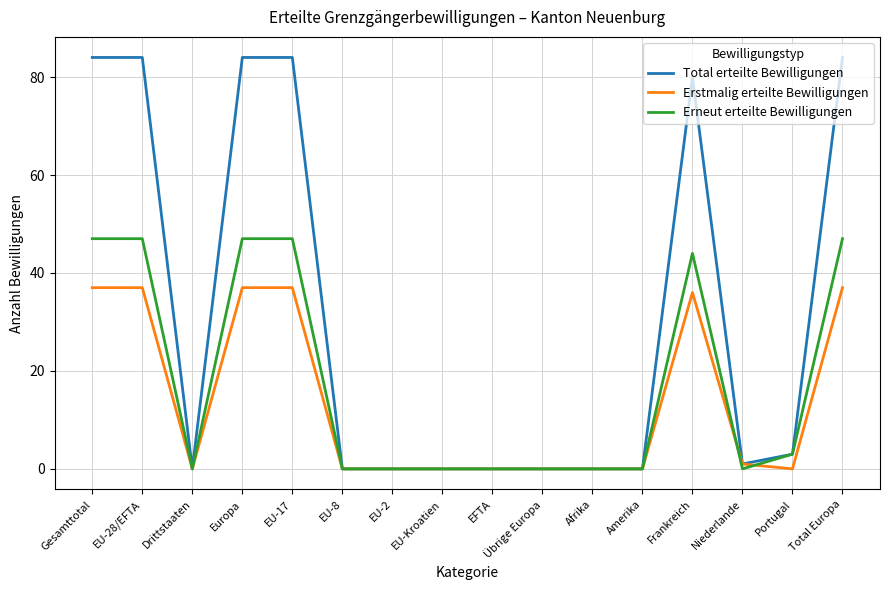

What is the difference between the maximum and minimum values in the Total erteilte Bewilligungen series?

84